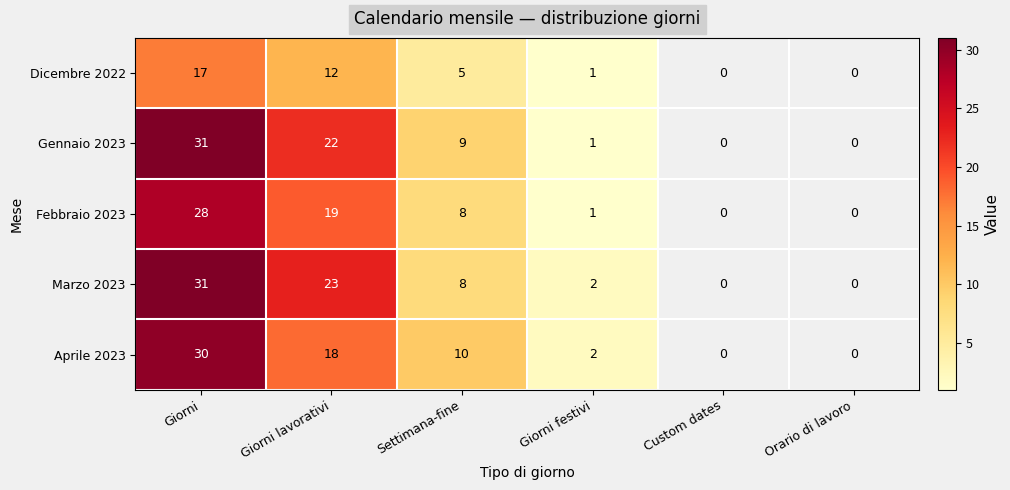

The Gennaio 2023 series shows 22 at Giorni lavorativi. True or false?

True